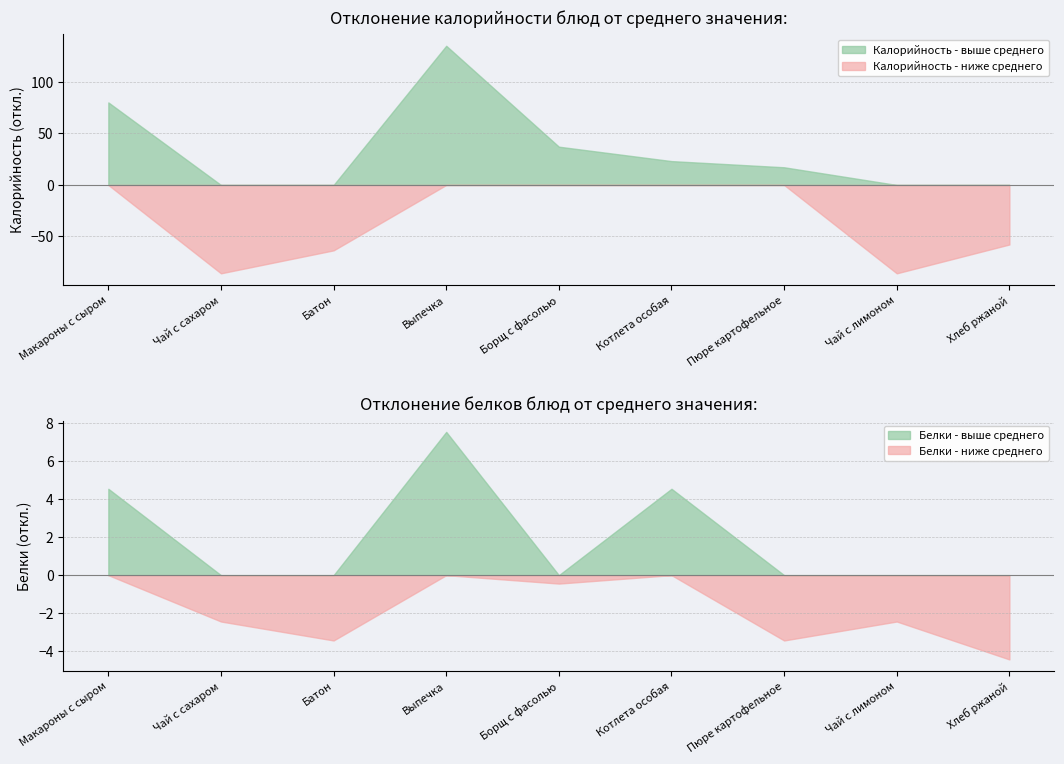

List the series in order of their peak value, lowest first.

Белки, Калорийность